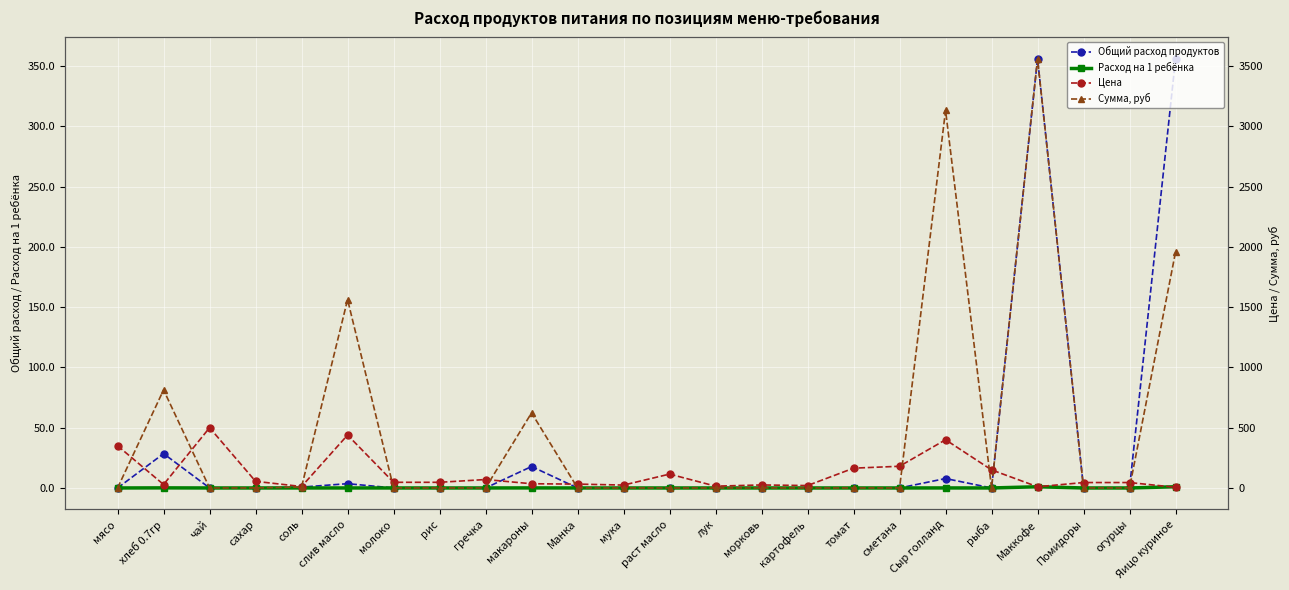

The value of Цена at Помидоры is 68.7. True or false?

False